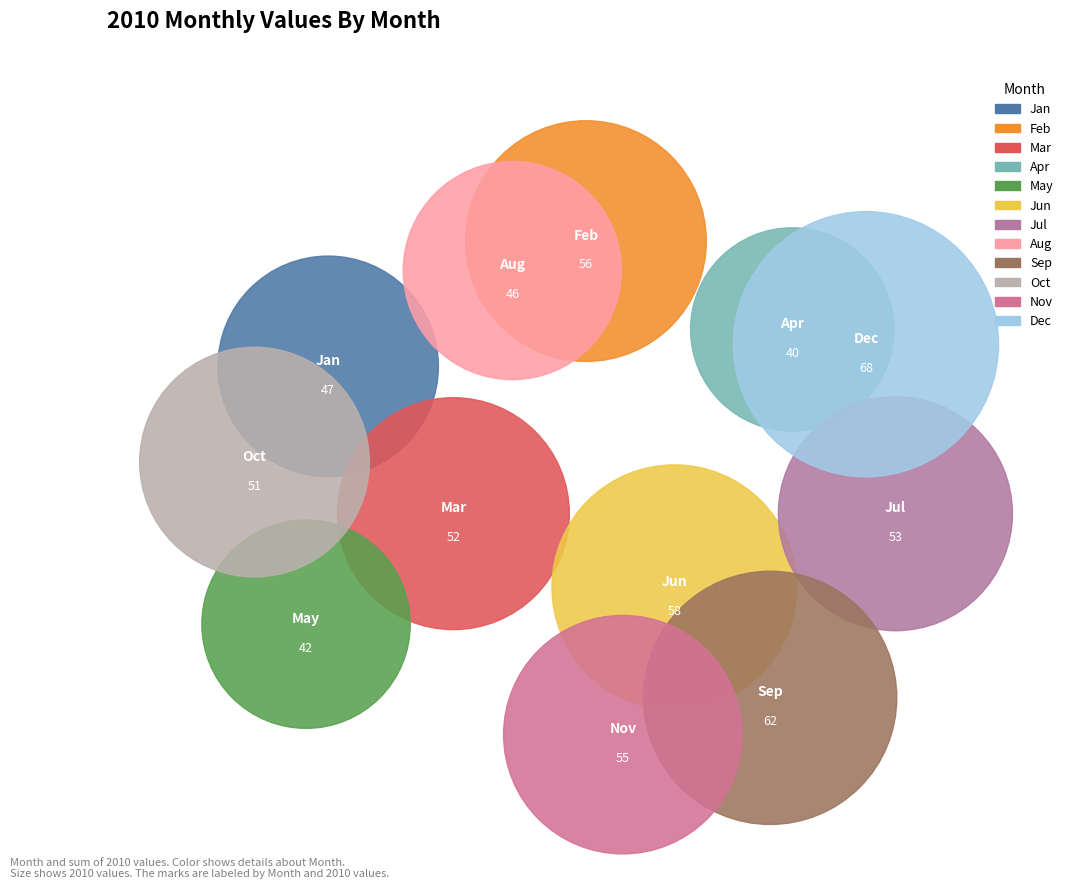

Is the sum of Apr and Mar greater than half?

No